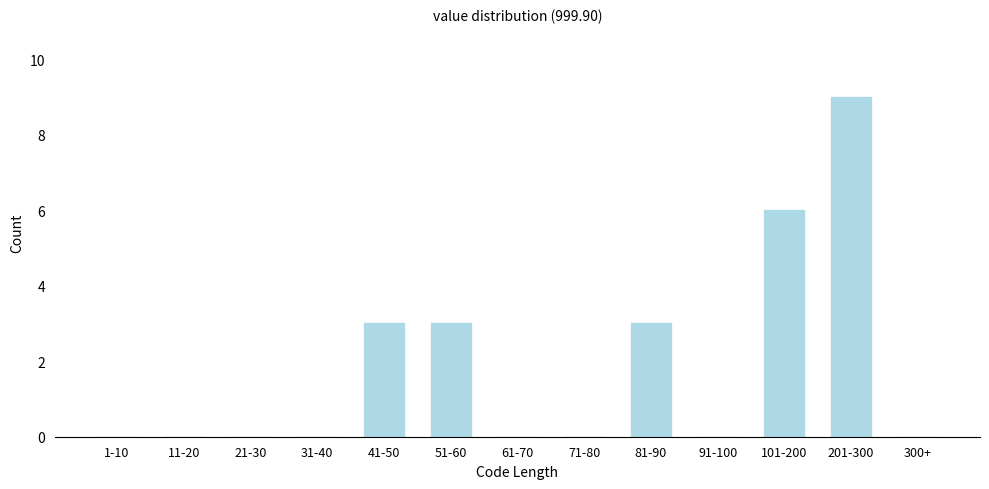

Reading left to right, list all the values displayed in this chart.

1-10=0	11-20=0	21-30=0	31-40=0	41-50=3	51-60=3	61-70=0	71-80=0	81-90=3	91-100=0	101-200=6	201-300=9	300+=0